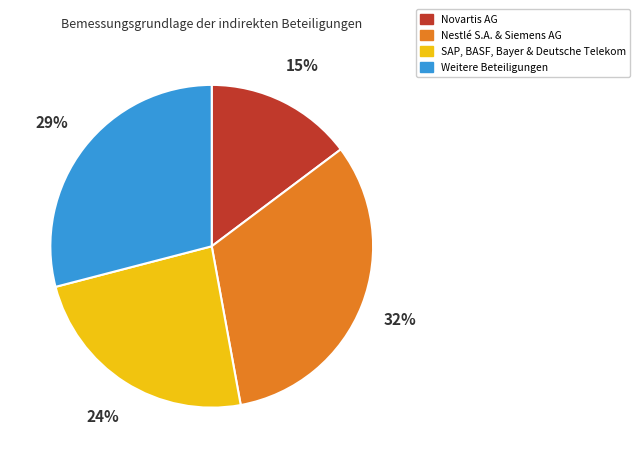

How many slices are in this pie chart?

4